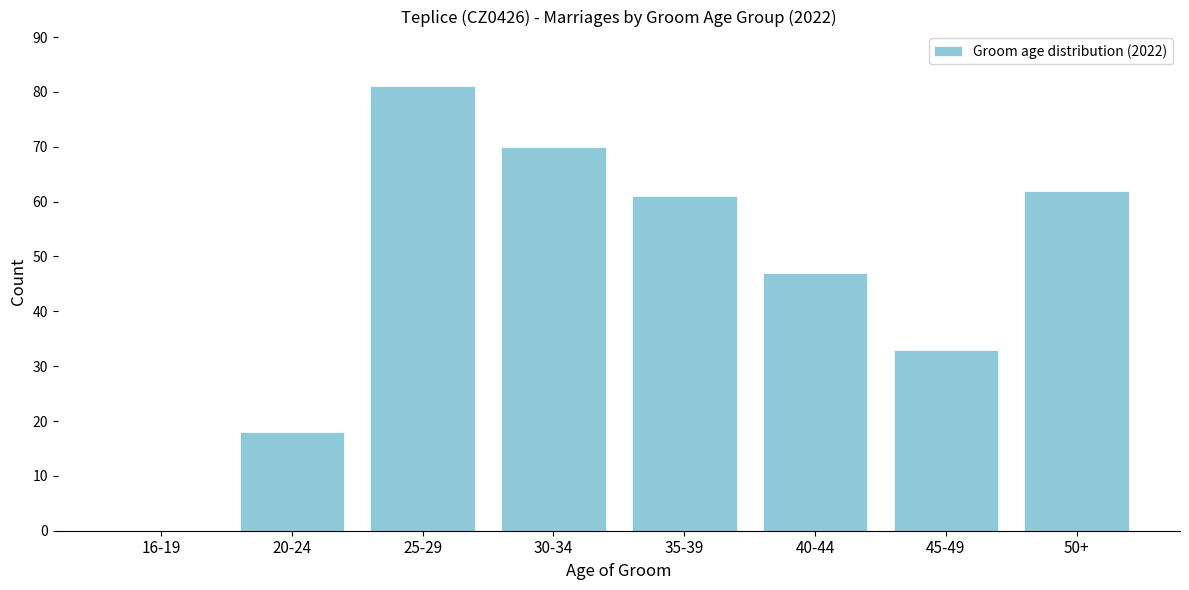

Reading left to right, list all the values displayed in this chart.

16-19=0	20-24=18	25-29=81	30-34=70	35-39=61	40-44=47	45-49=33	50+=62